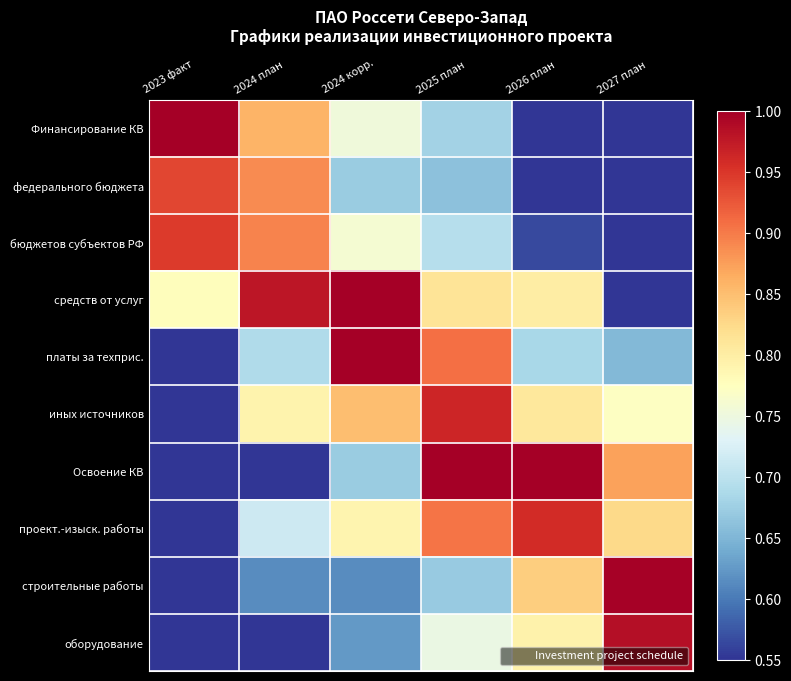

Reading left to right, transcribe all the data shown in this chart.

Финансирование КВ: 2023 факт=1.0	2024 план=0.9	2024 корр.=0.8	2025 план=0.7	2026 план=0.6	2027 план=0.6
федерального бюджета: 2023 факт=0.9	2024 план=0.9	2024 корр.=0.7	2025 план=0.7	2026 план=0.6	2027 план=0.6
бюджетов субъектов РФ: 2023 факт=0.9	2024 план=0.9	2024 корр.=0.8	2025 план=0.7	2026 план=0.6	2027 план=0.6
средств от услуг: 2023 факт=0.8	2024 план=1.0	2024 корр.=1.0	2025 план=0.8	2026 план=0.8	2027 план=0.6
платы за техприс.: 2023 факт=0.6	2024 план=0.7	2024 корр.=1.0	2025 план=0.9	2026 план=0.7	2027 план=0.7
иных источников: 2023 факт=0.6	2024 план=0.8	2024 корр.=0.9	2025 план=1.0	2026 план=0.8	2027 план=0.8
Освоение КВ: 2023 факт=0.6	2024 план=0.6	2024 корр.=0.7	2025 план=1.0	2026 план=1.0	2027 план=0.9
проект.-изыск. работы: 2023 факт=0.6	2024 план=0.7	2024 корр.=0.8	2025 план=0.9	2026 план=1.0	2027 план=0.8
строительные работы: 2023 факт=0.6	2024 план=0.6	2024 корр.=0.6	2025 план=0.7	2026 план=0.8	2027 план=1.0
оборудование: 2023 факт=0.6	2024 план=0.6	2024 корр.=0.6	2025 план=0.7	2026 план=0.8	2027 план=1.0